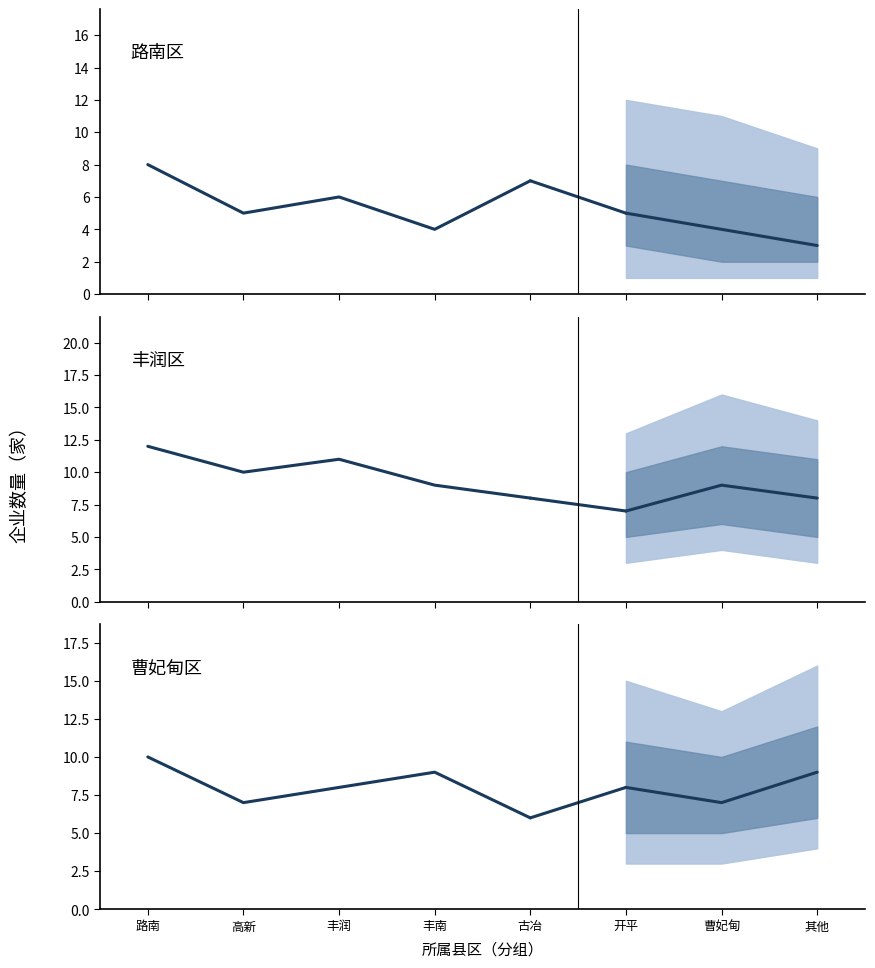

Which series has the widest spread of values?

路南区